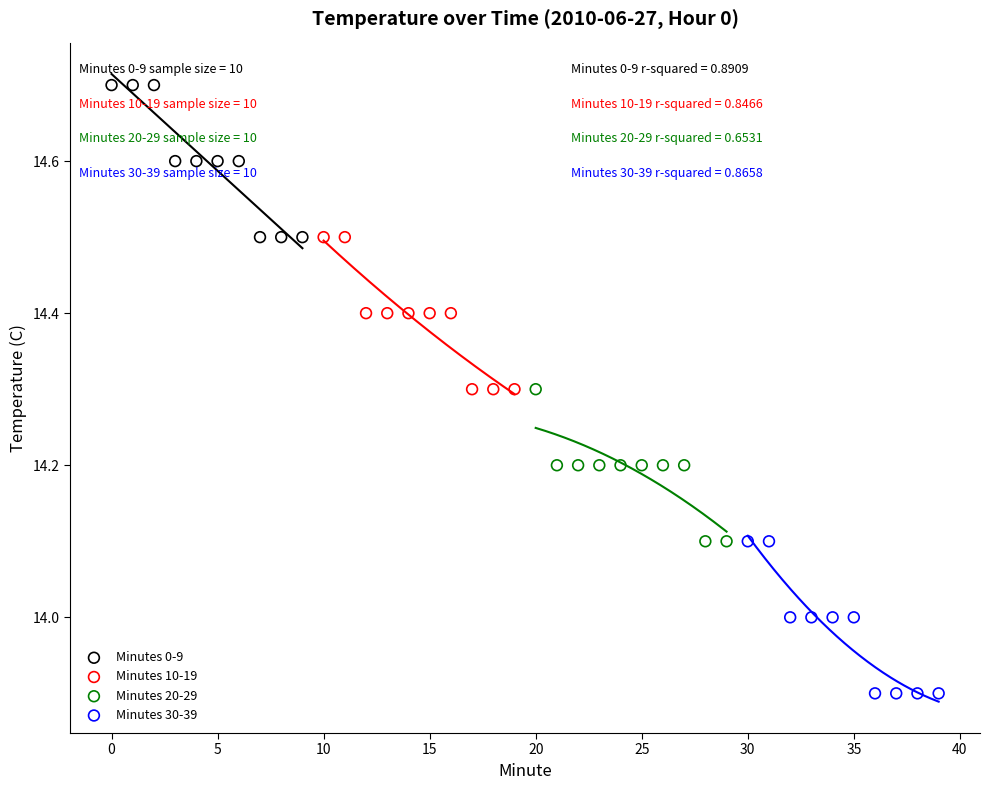

Which series reaches the minimum Y coordinate?

Minutes 30-39